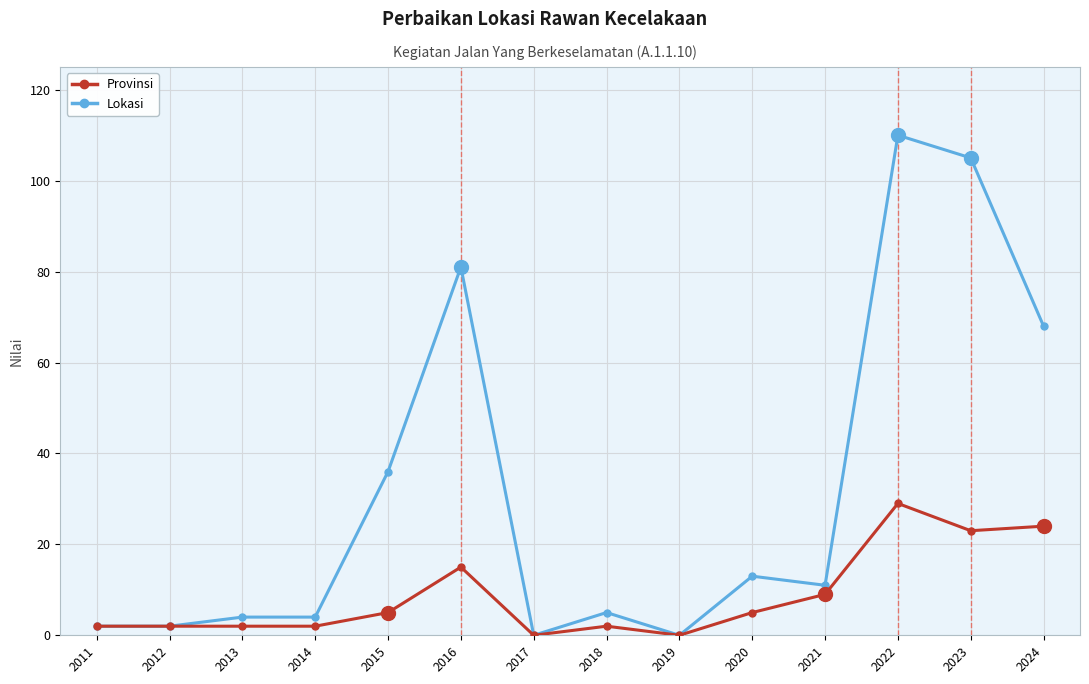

What is the difference between the second highest and minimum values in the Provinsi series?

24